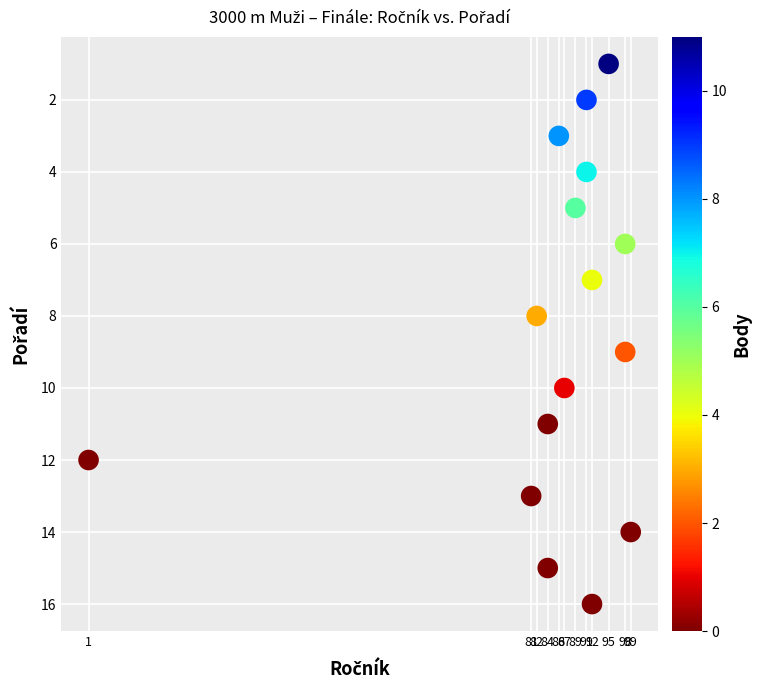

What is the range of X values (max minus min)?

98